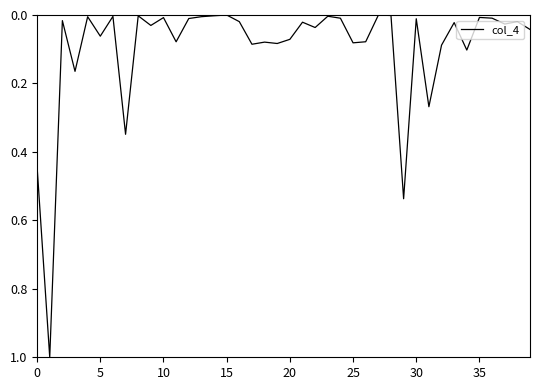

What is the greatest value displayed?

1.0